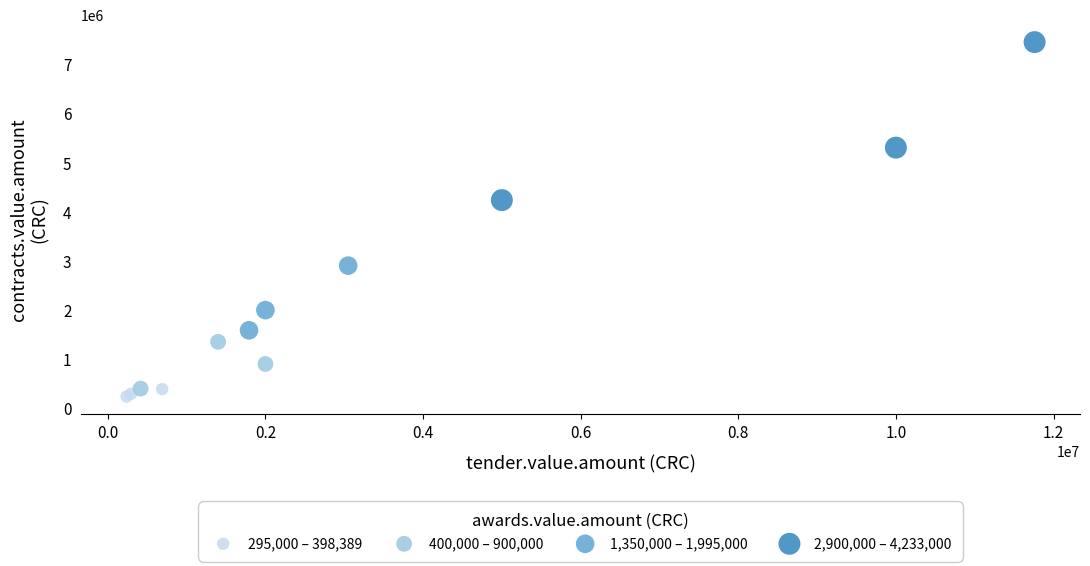

What are all the series names shown in the legend?

295,000 – 398,389, 400,000 – 900,000, 1,350,000 – 1,995,000, 2,900,000 – 4,233,000